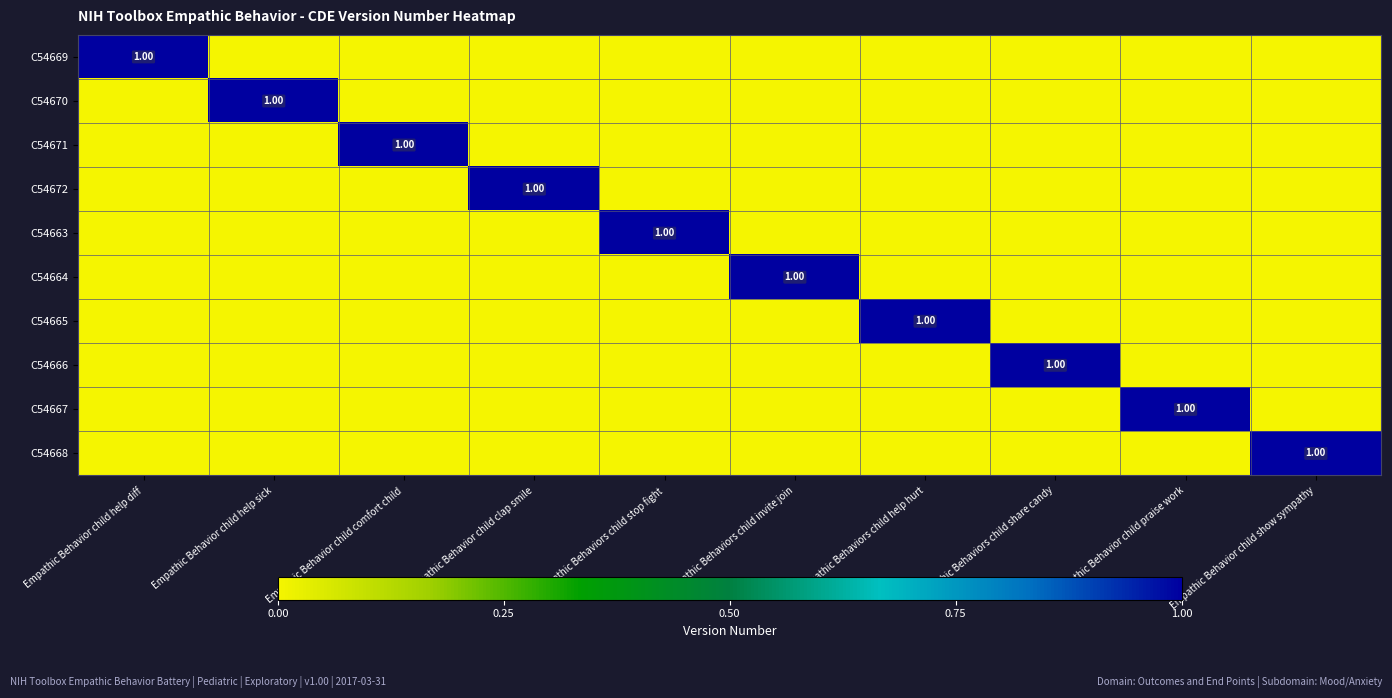

Is the value of C54666 at Empathic Behavior child comfort child greater than the value of C54671 at Empathic Behaviors child help hurt?

No